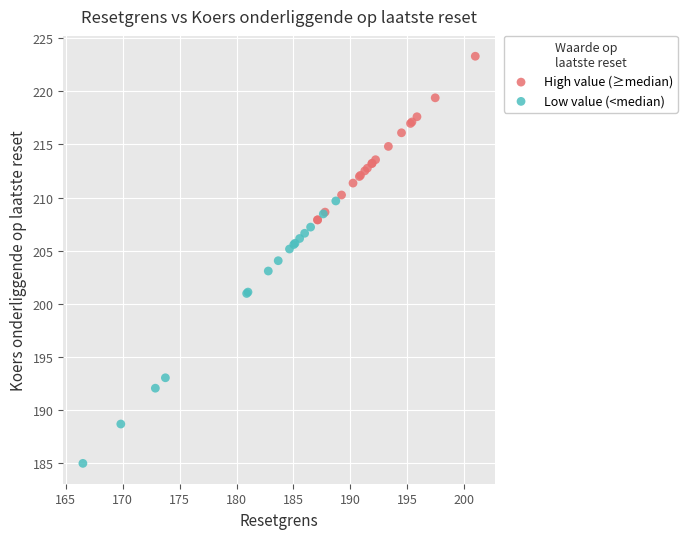

Which series reaches the maximum Y coordinate?

High value (≥median)